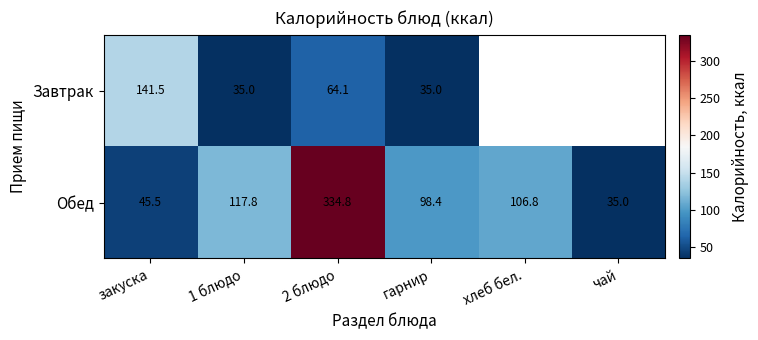

Count the number of data series in this chart.

2